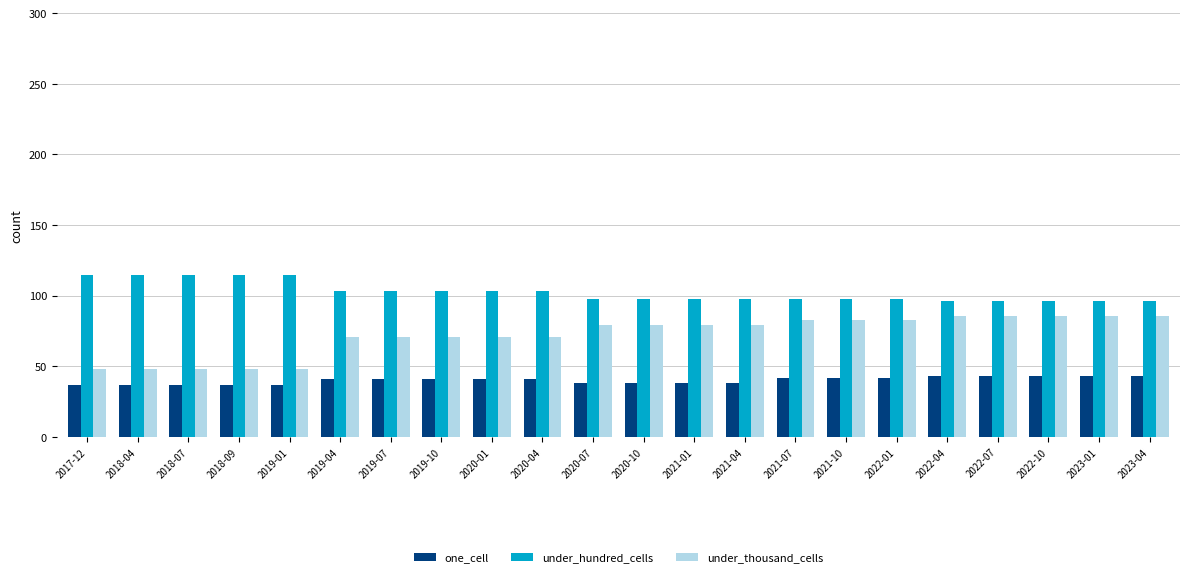

List the series in order of their peak value, highest first.

under_hundred_cells, under_thousand_cells, one_cell